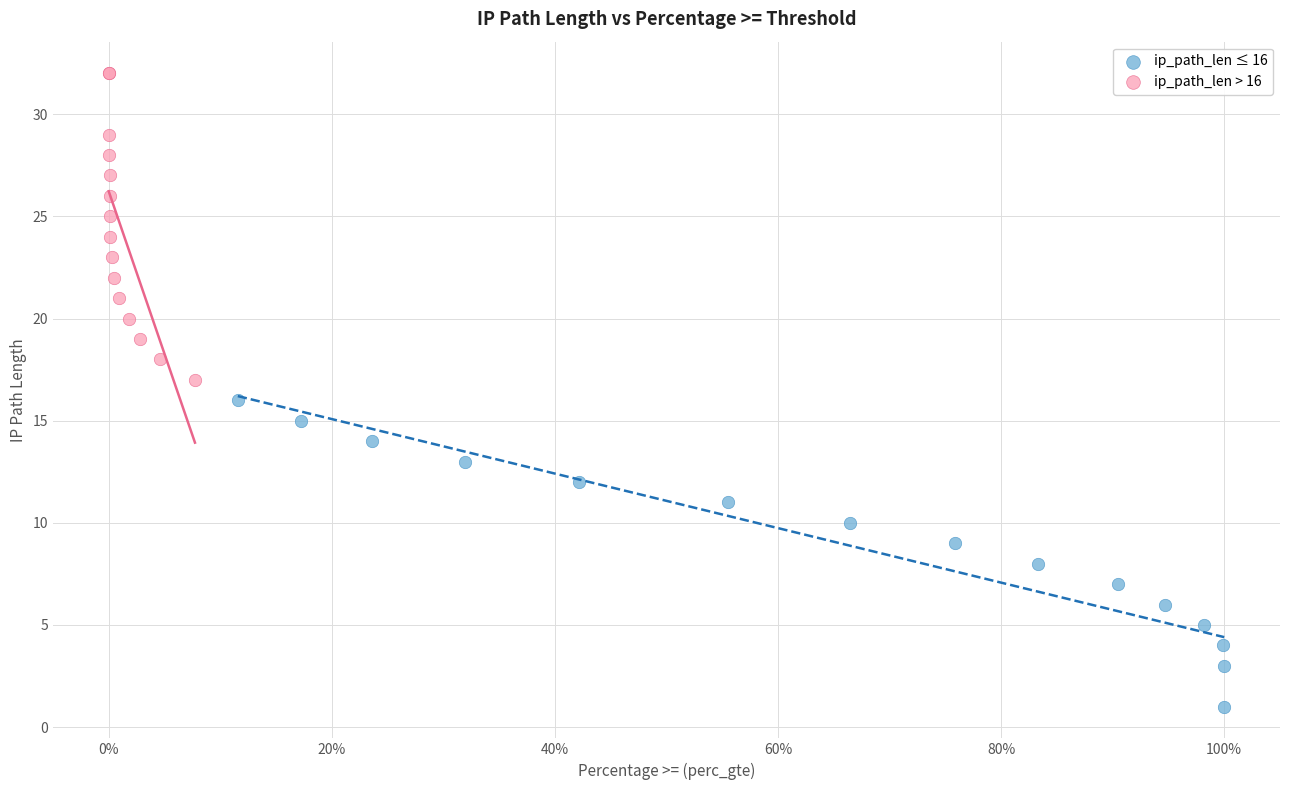

Which series reaches the maximum Y coordinate?

ip_path_len > 16